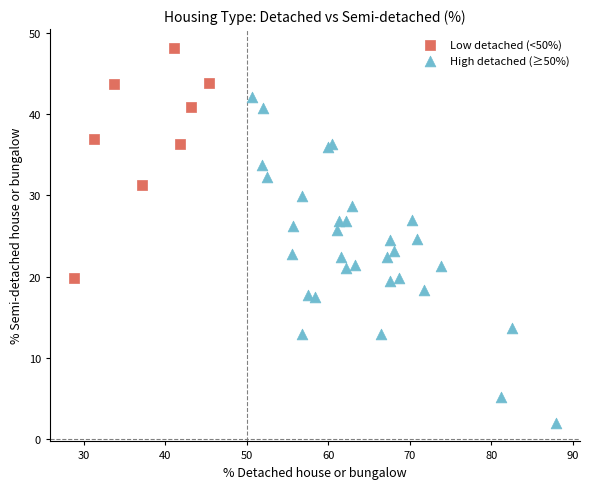

Which series reaches the maximum Y coordinate?

Low detached (<50%)